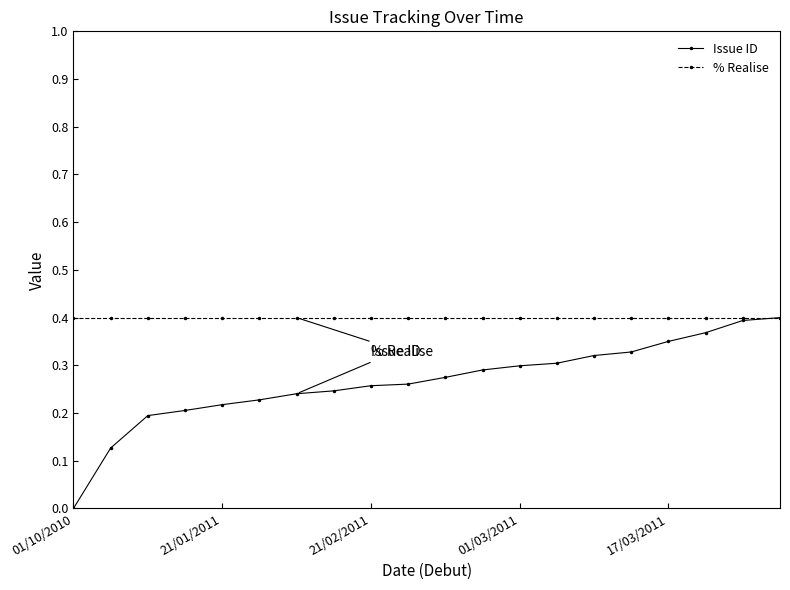

Which series has the widest spread of values?

Issue ID